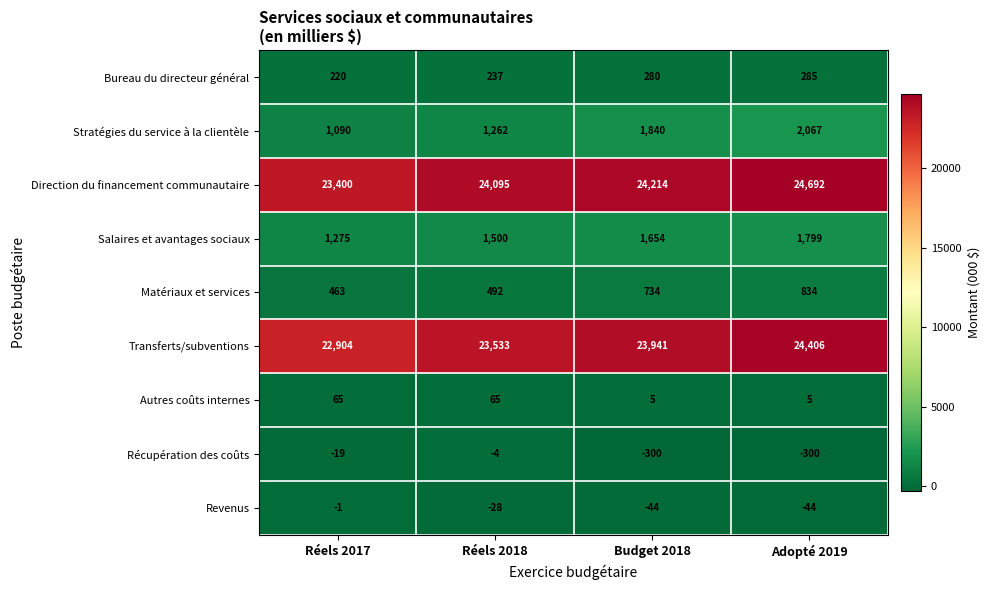

Which series has the largest total across all categories?

Direction du financement communautaire